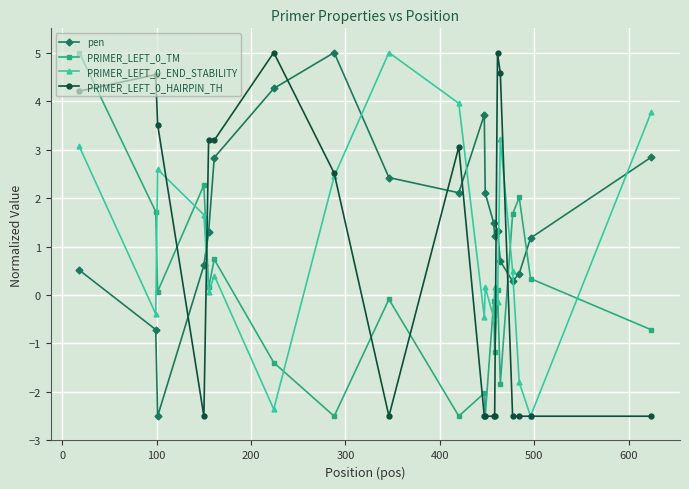

After their last crossing, which series has the higher values: PRIMER_LEFT_0_HAIRPIN_TH or pen?

pen